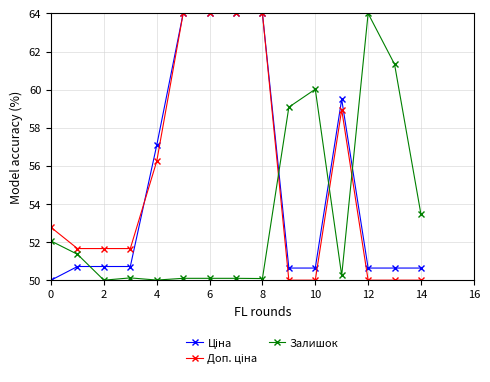

Does the chart have visible grid lines?

Yes